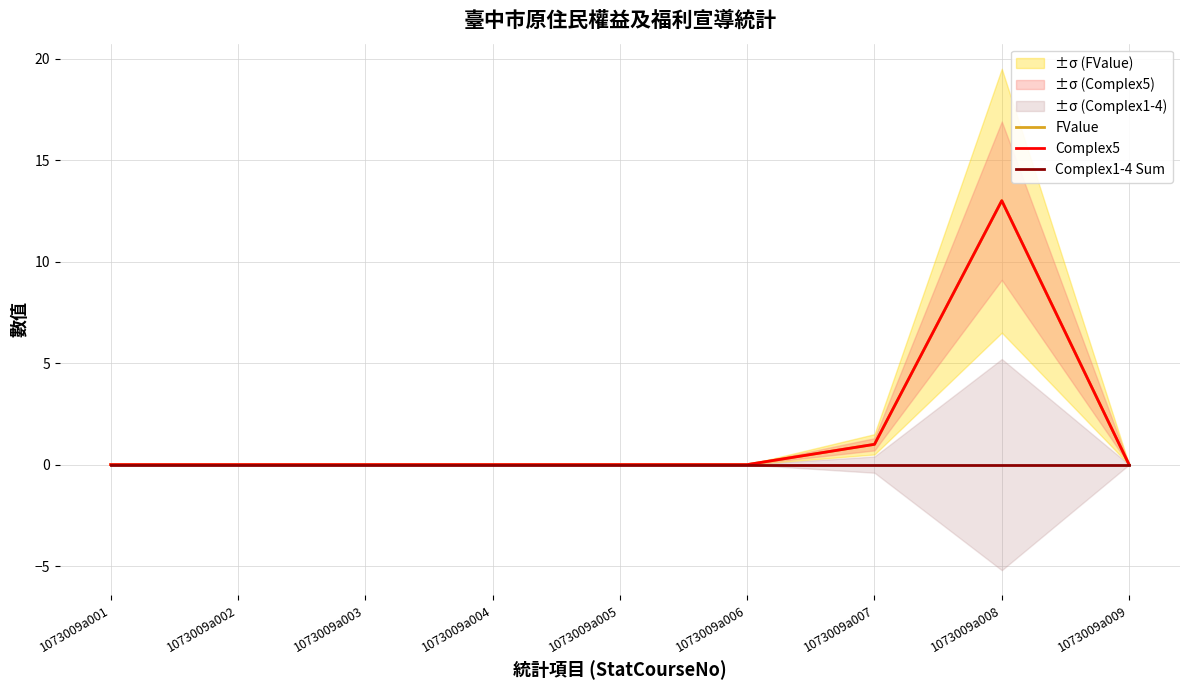

How many interior local peaks does the Complex5 series have?

1